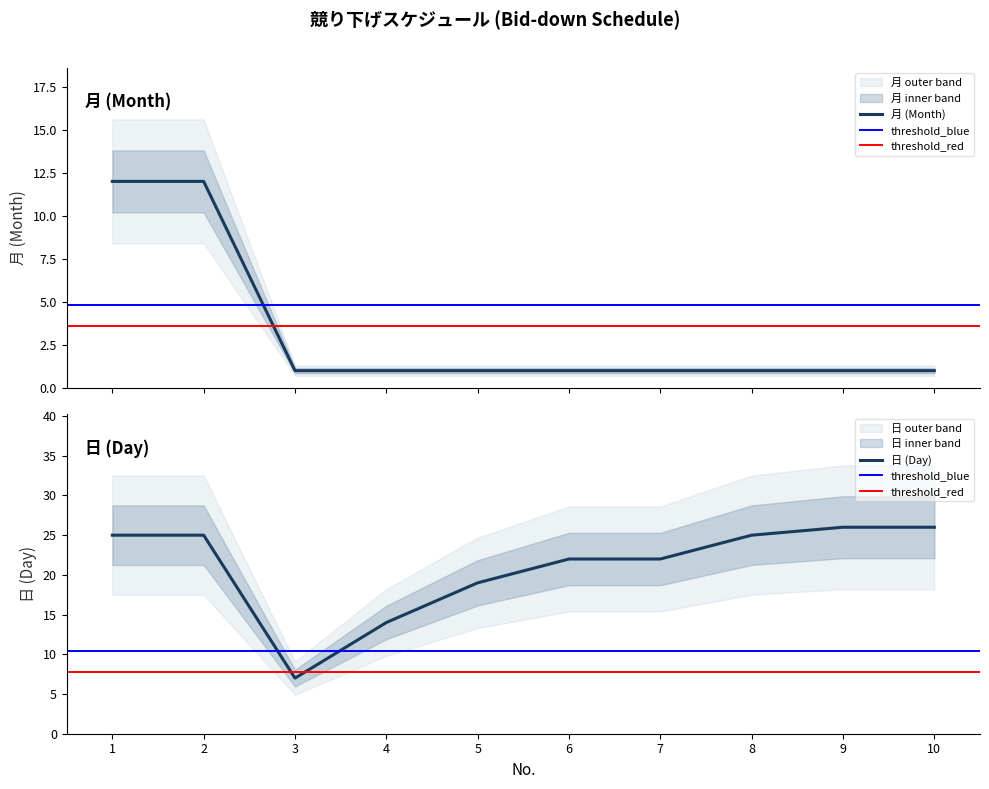

Which category has the highest value across all series?

9